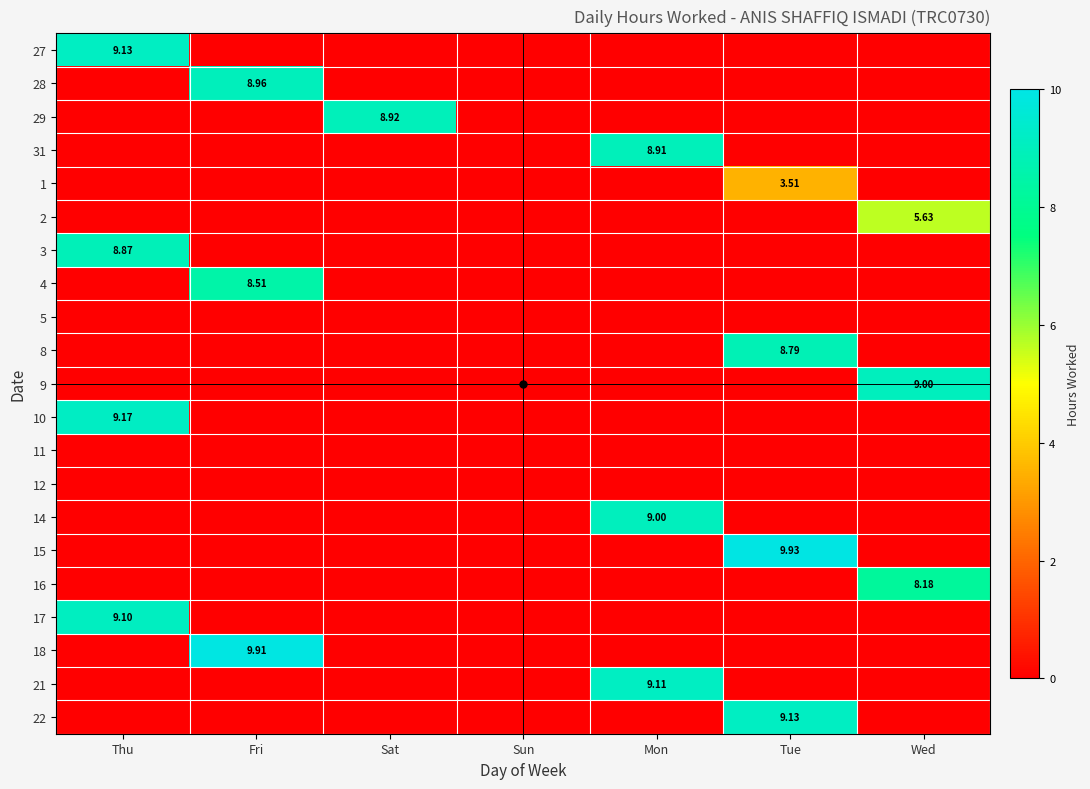

Which series has the widest spread of values?

15